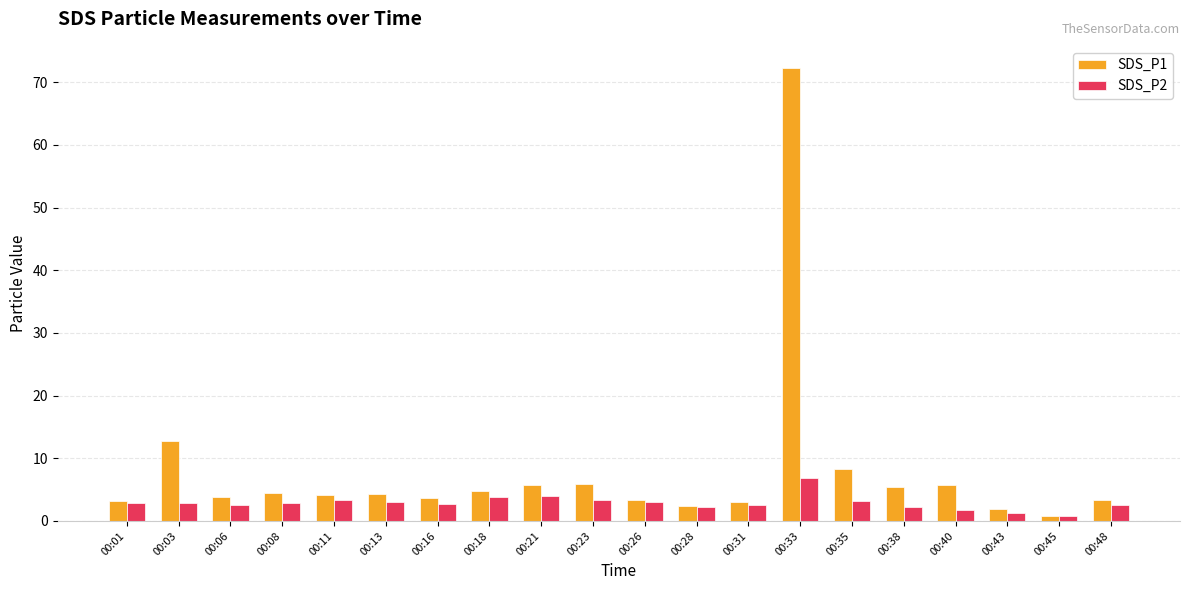

What is the difference between the SDS_P1 values at 00:45 and 00:03?

11.9